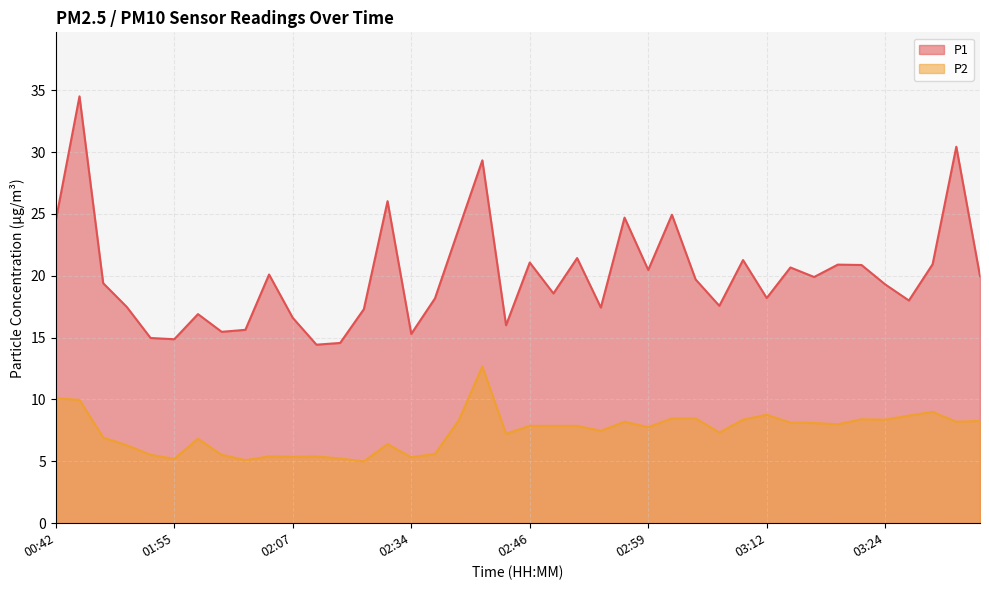

Reading left to right, what are all the values shown in this chart?

P1: 24.5	34.5	19.4	17.5	15.0	14.9	16.9	15.5	15.6	20.1	16.6	14.4	14.6	17.3	26.0	15.3	18.2	23.8	29.3	16.0	21.1	18.6	21.4	17.4	24.7	20.5	24.9	19.7	17.6	21.3	18.2	20.7	19.9	20.9	20.9	19.3	18.0	20.9	30.4	20.0
P2: 10.1	10.0	6.9	6.3	5.5	5.2	6.8	5.5	5.1	5.4	5.4	5.4	5.2	5.0	6.4	5.3	5.6	8.3	12.7	7.2	7.9	7.9	7.9	7.5	8.2	7.8	8.5	8.5	7.3	8.4	8.8	8.1	8.1	8.0	8.4	8.4	8.7	9.0	8.2	8.3